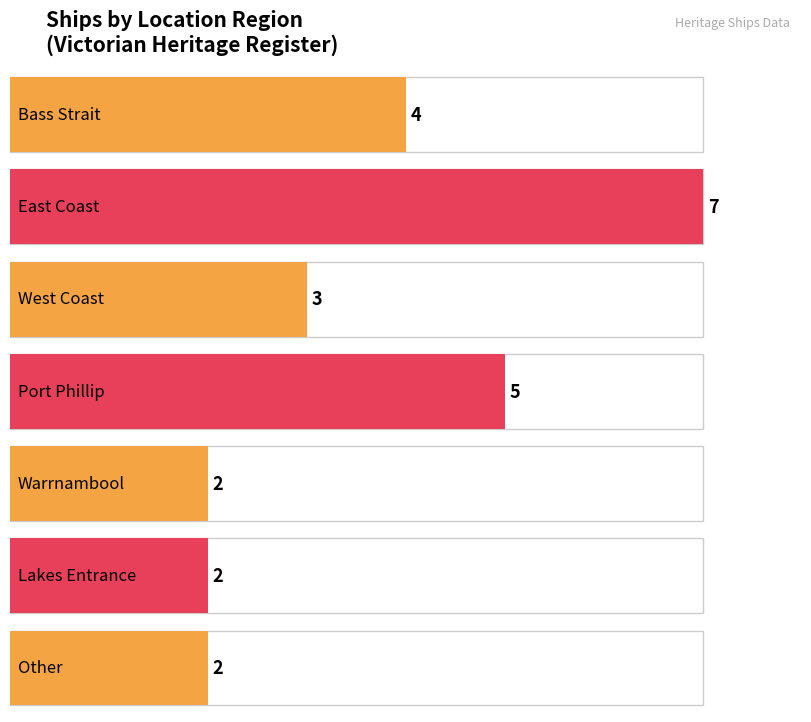

At which label is the value closest to 4?

Bass Strait